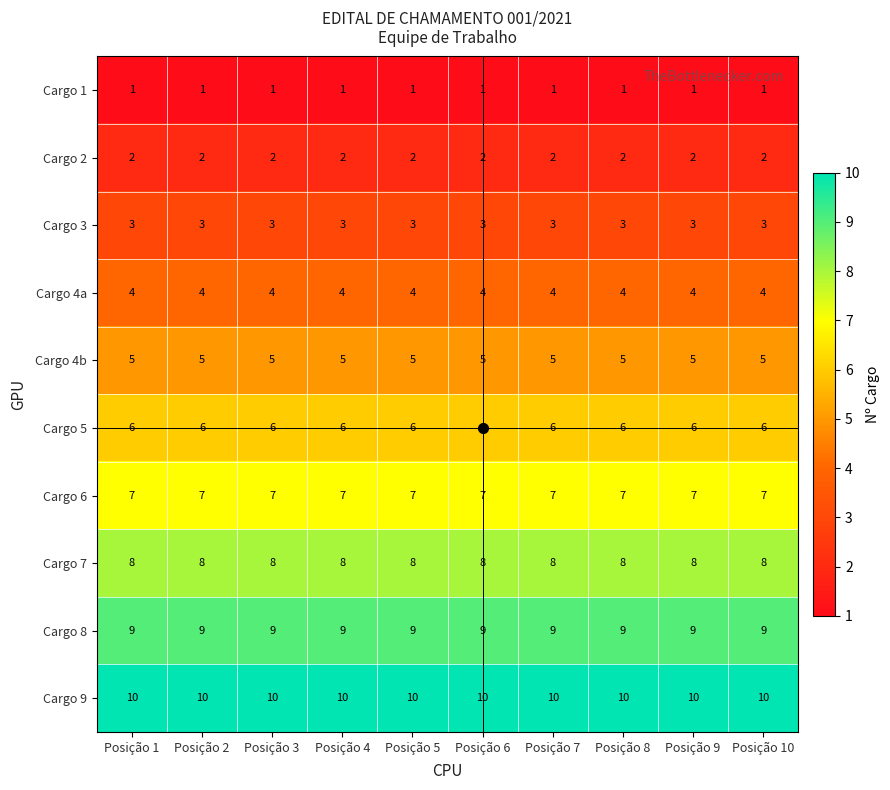

What is the greatest value displayed?

10